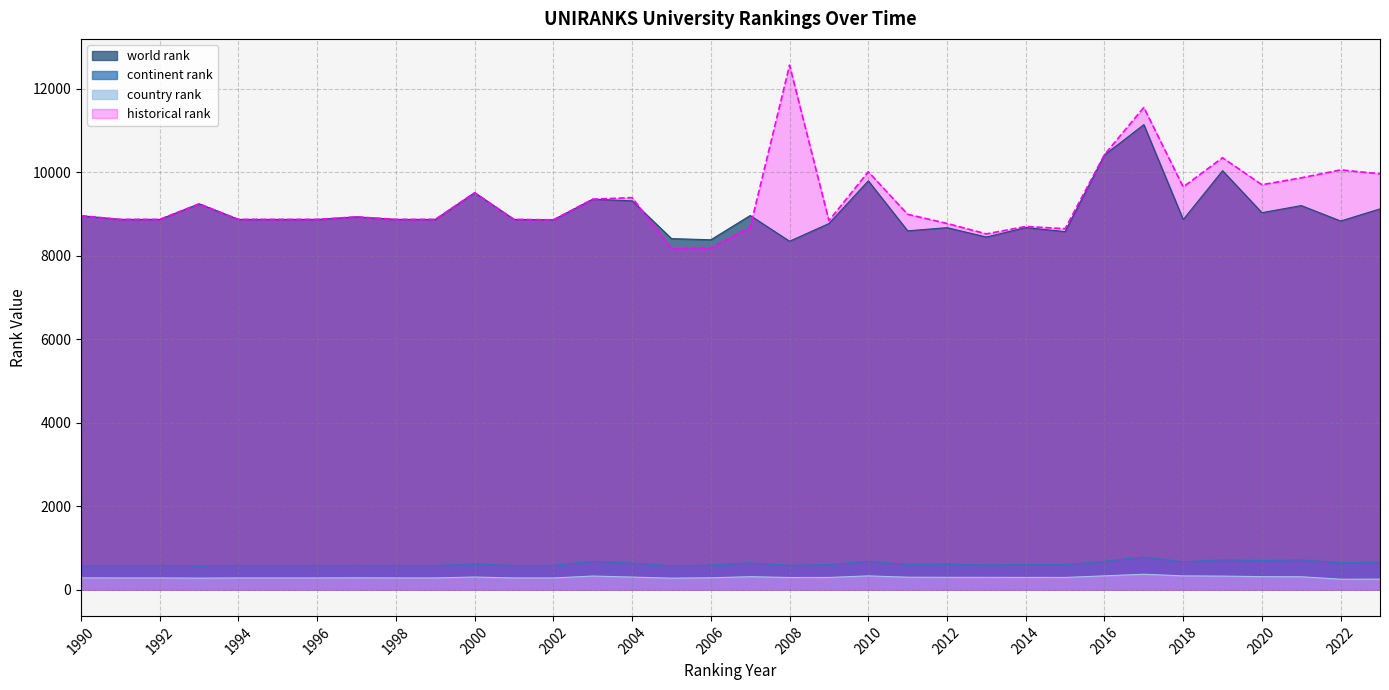

How many values in the historical rank series exceed 8927?

16